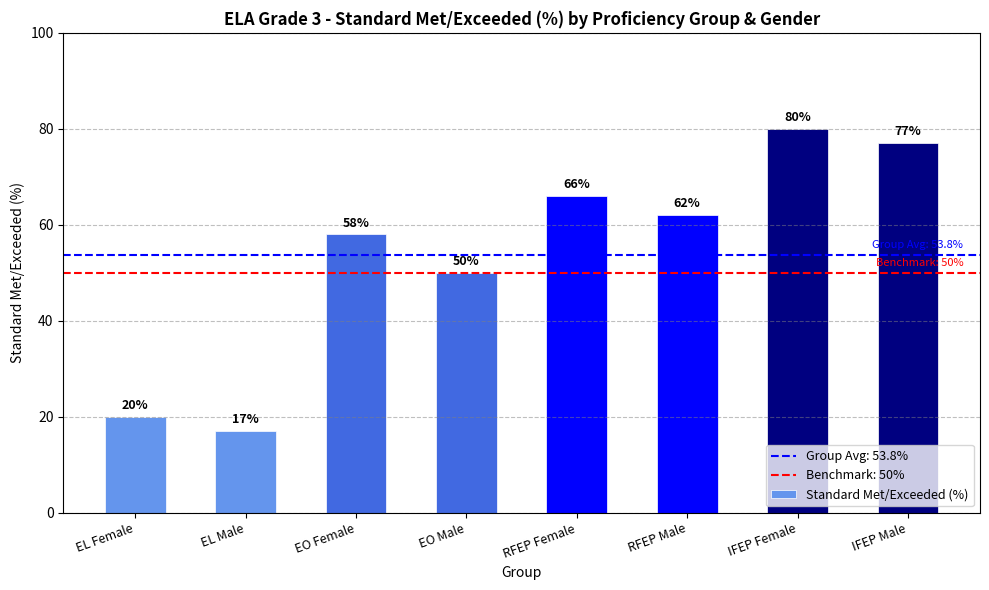

Where does the data first go above 62?

RFEP Female